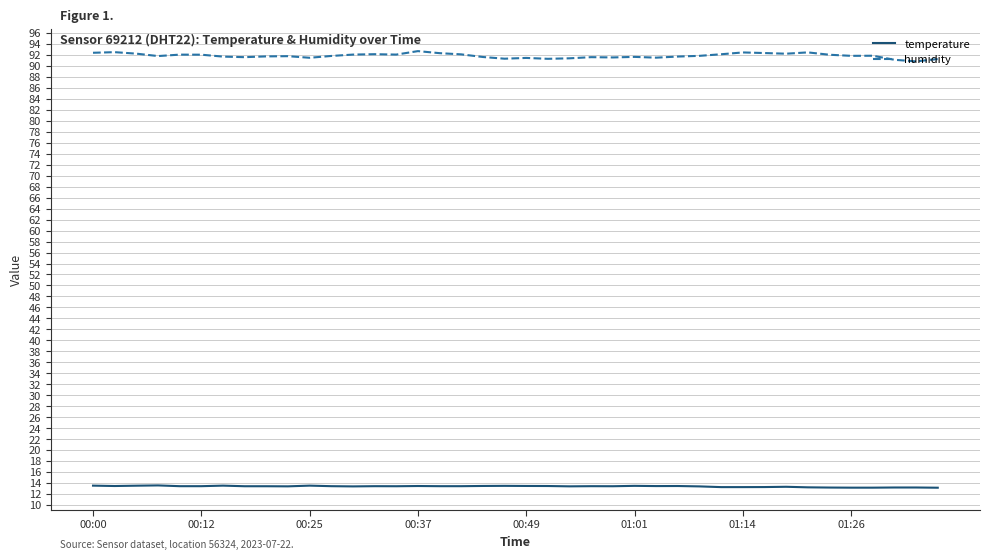

What is the highest value of the temperature series?

13.6